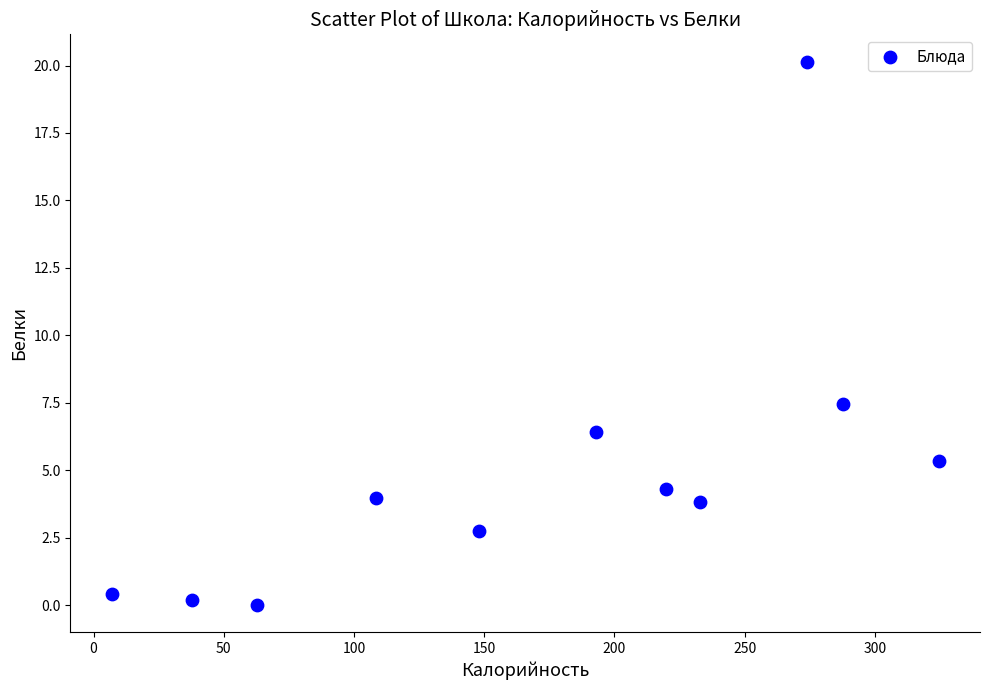

What Y value in the scatter plot is closest to 10?

7.5